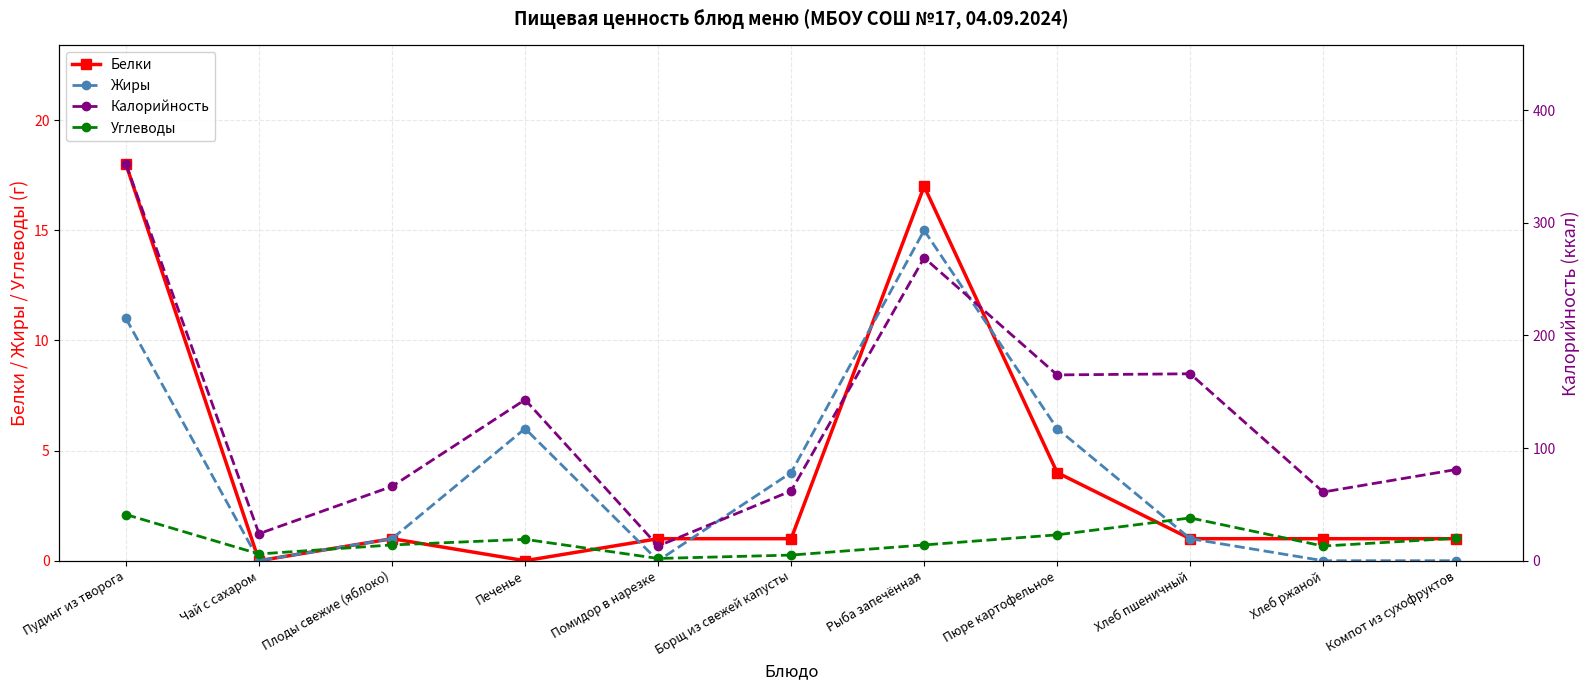

At which label does Жиры reach its peak?

Рыба запечённая